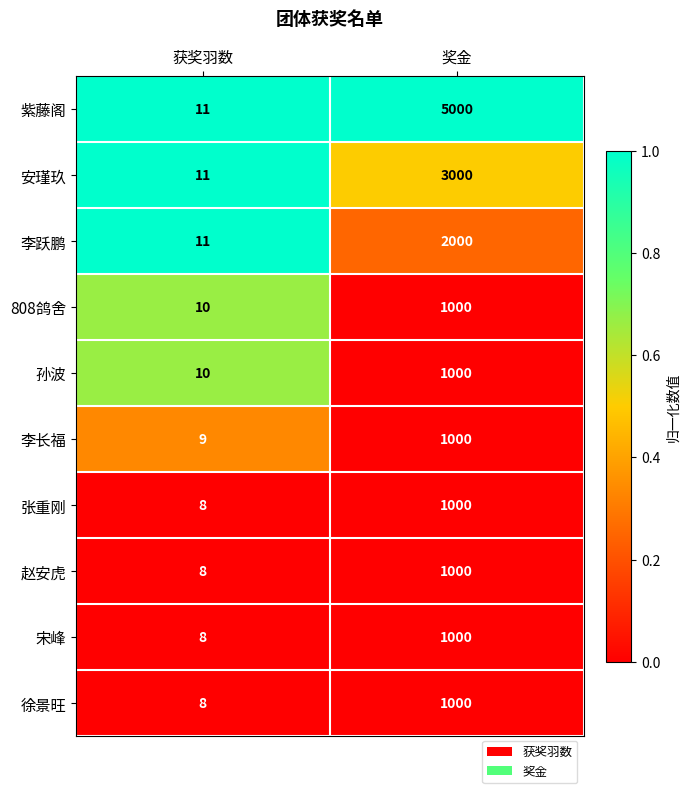

Which series has the largest range (max minus min)?

紫藤阁